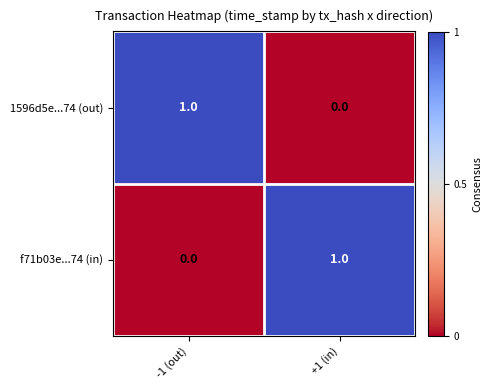

At which label does 1596d5e...74 (out) reach its peak?

-1 (out)